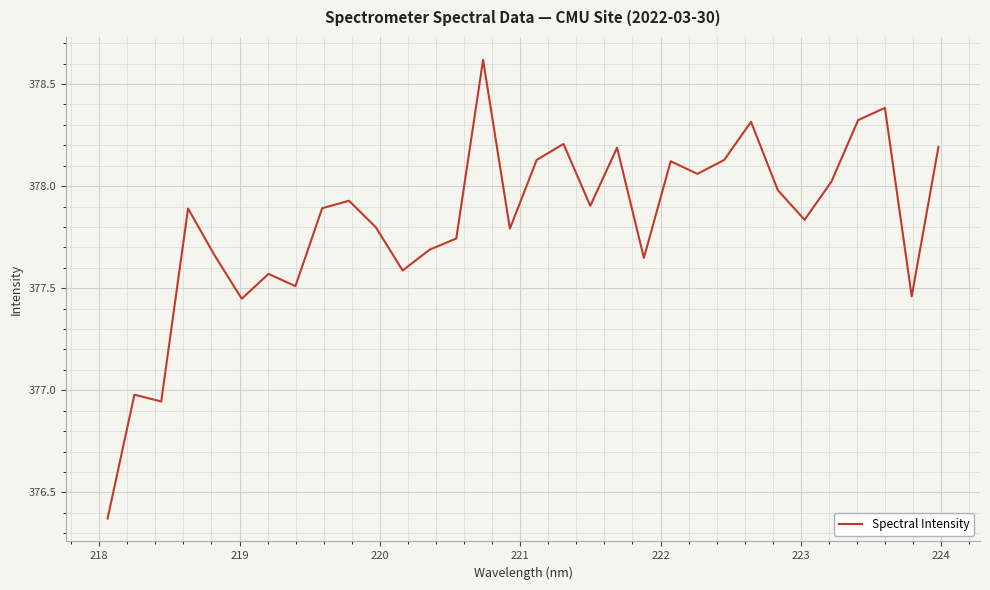

What is the greatest value displayed?

378.6